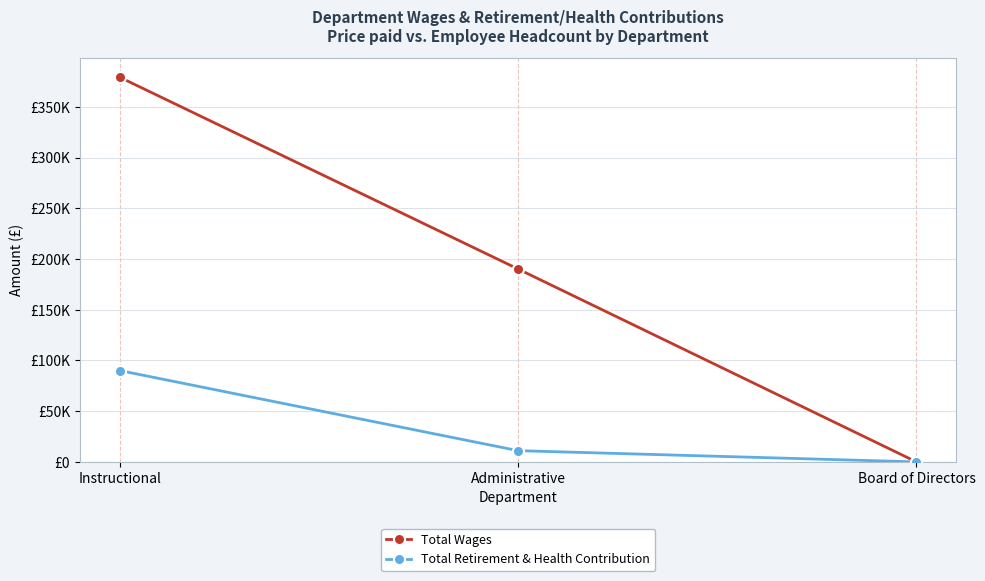

Where is Total Wages nearest to the value 189575?

Administrative